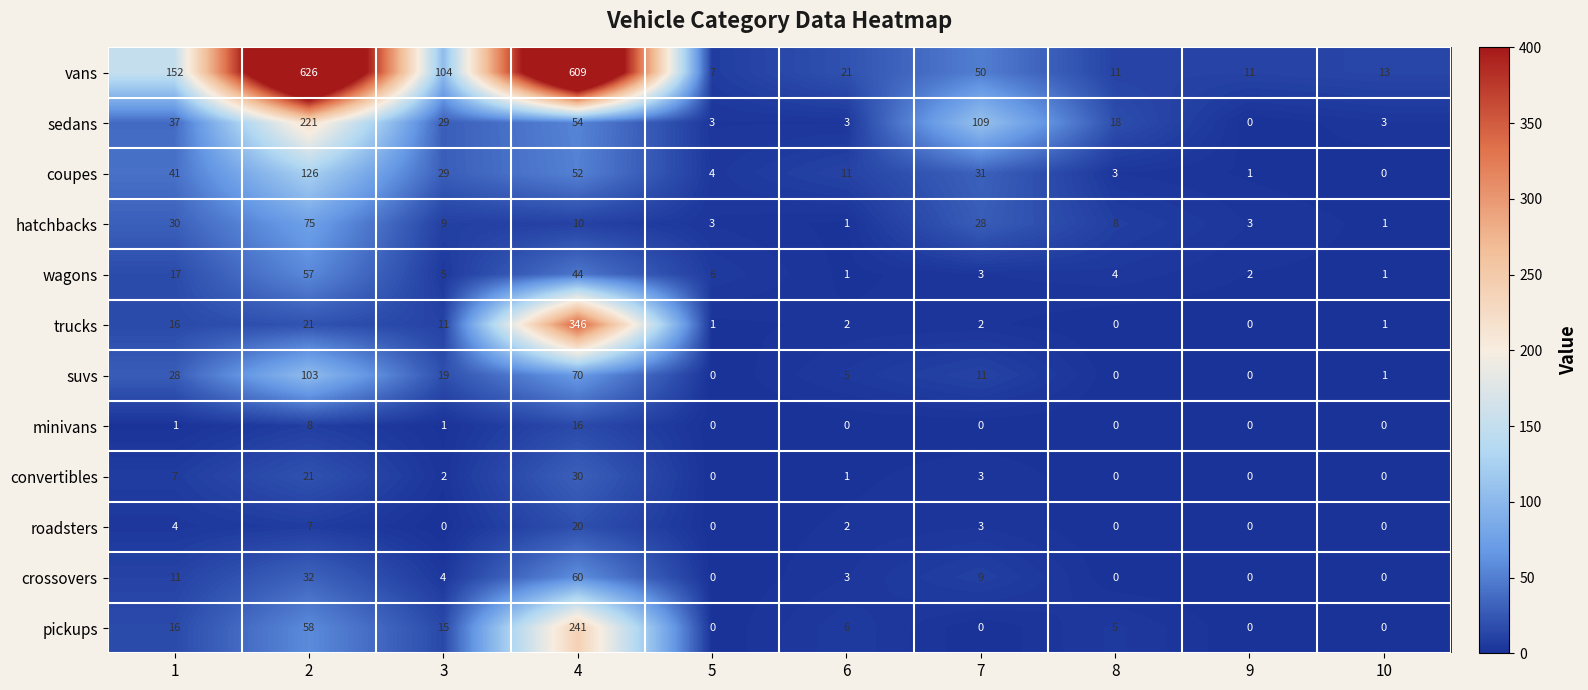

Which series has the largest range (max minus min)?

vans